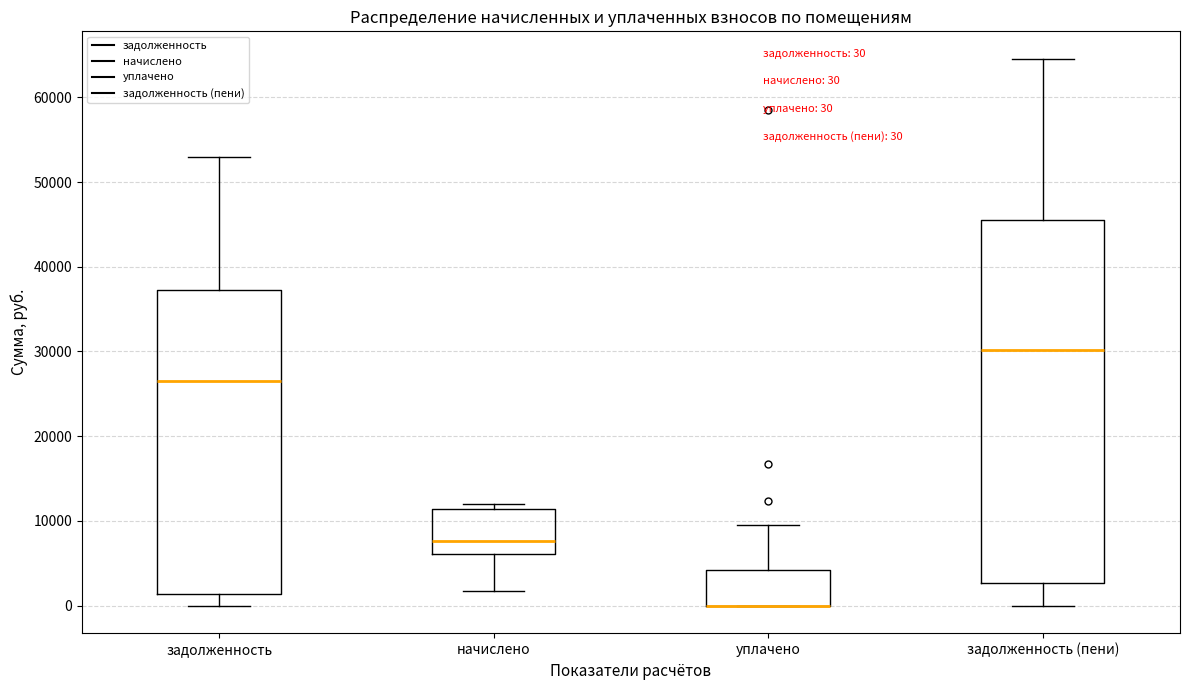

Which box is the tallest, from its lower edge to its upper edge?

задолженность (пени)